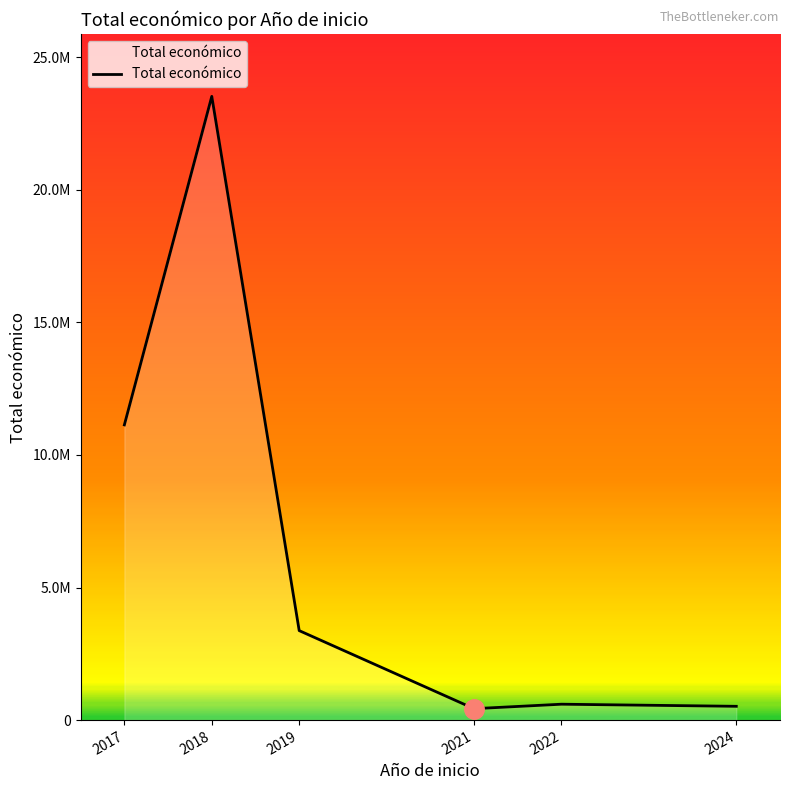

What is the change in value from 2017 to 2022?

-10533201